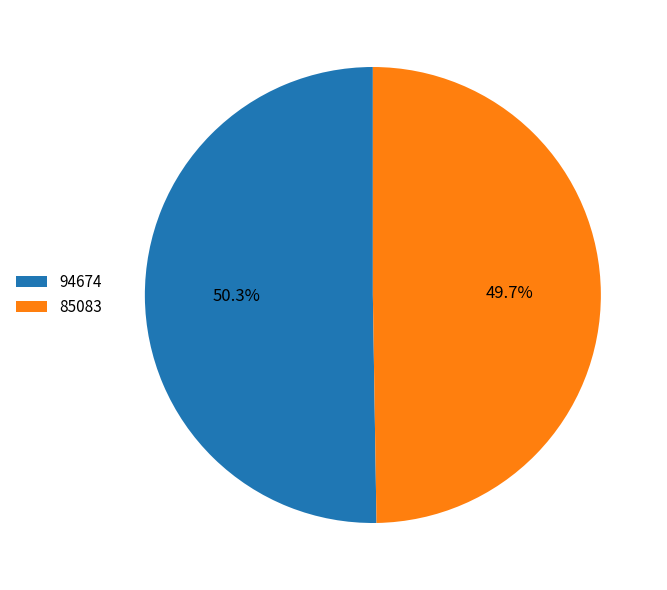

Is the sum of 94674 and 85083 greater than half?

Yes